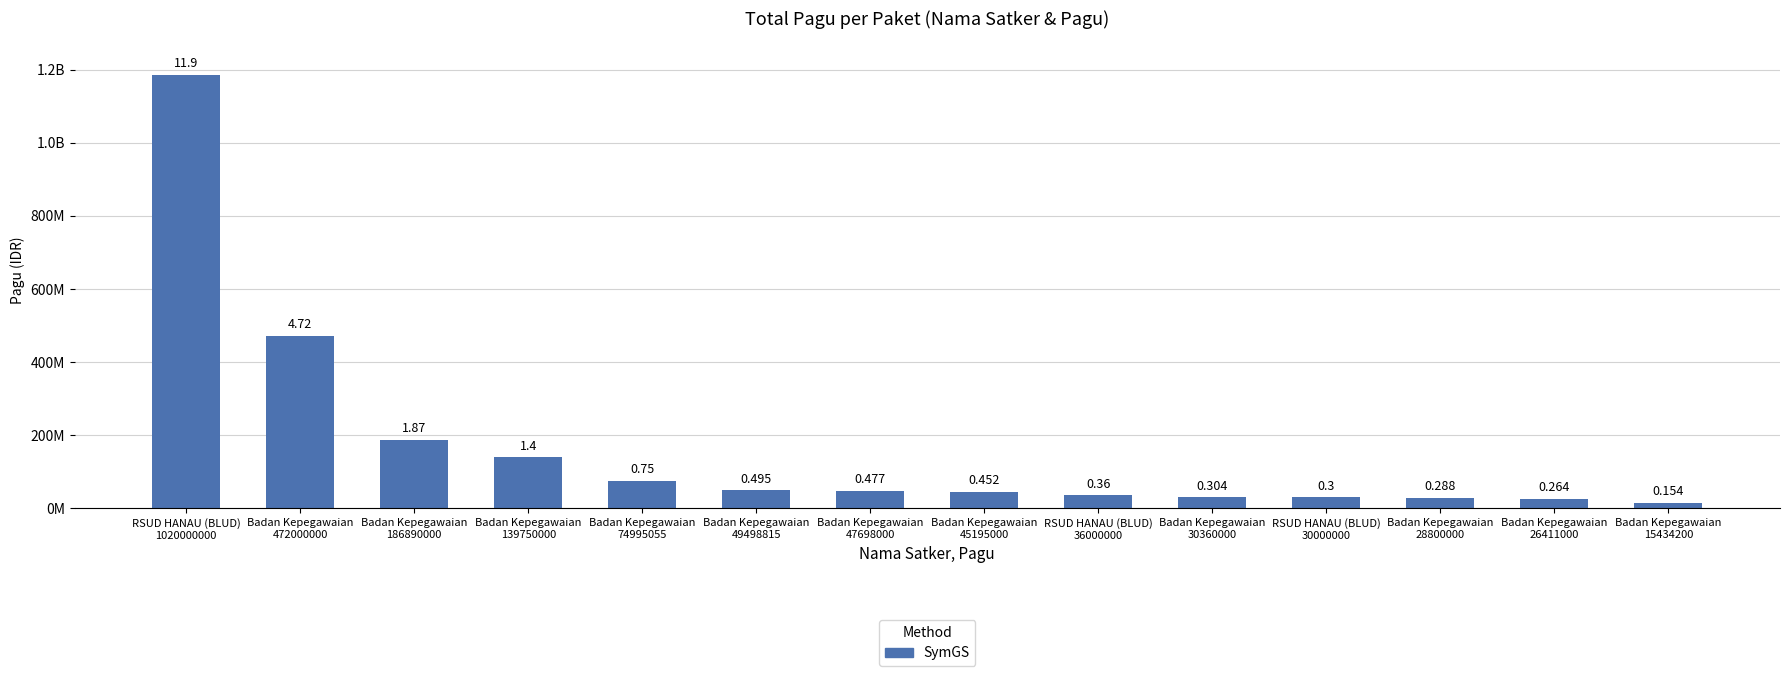

What is the minimum value shown in the chart?

15434200